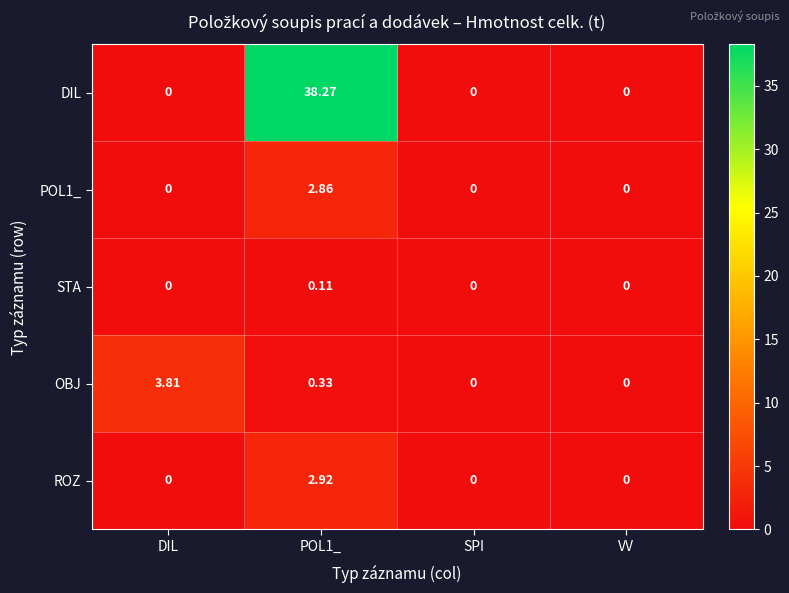

Which series changed the most between POL1_ and VV?

DIL